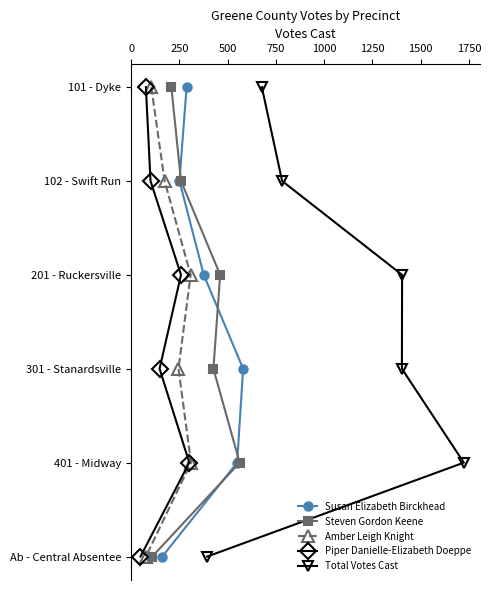

True or false: Steven Gordon Keene and Total Votes Cast intersect in this chart.

False